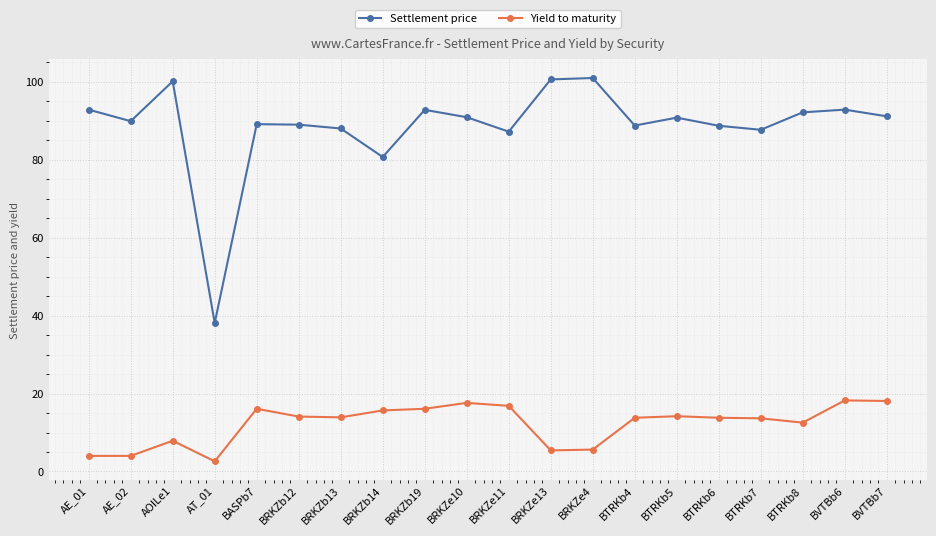

True or false: Settlement price and Yield to maturity cross at least once.

False